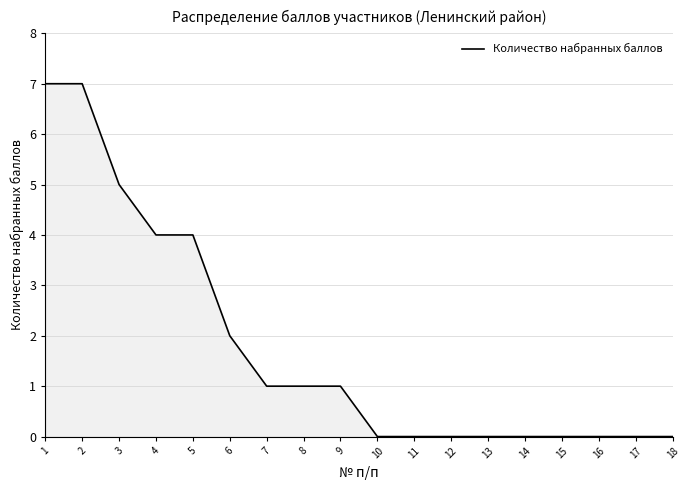

What is the sum of all values?

32